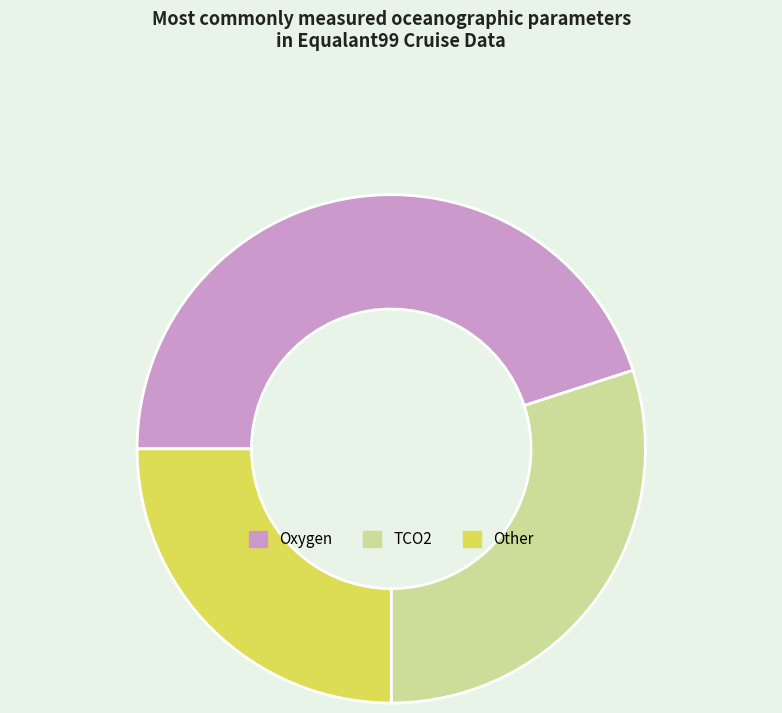

Rank the categories by value from lowest to highest.

Other, TCO2, Oxygen